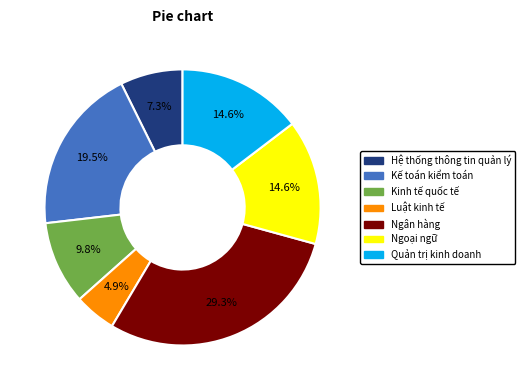

Count the number of slices in the pie.

7